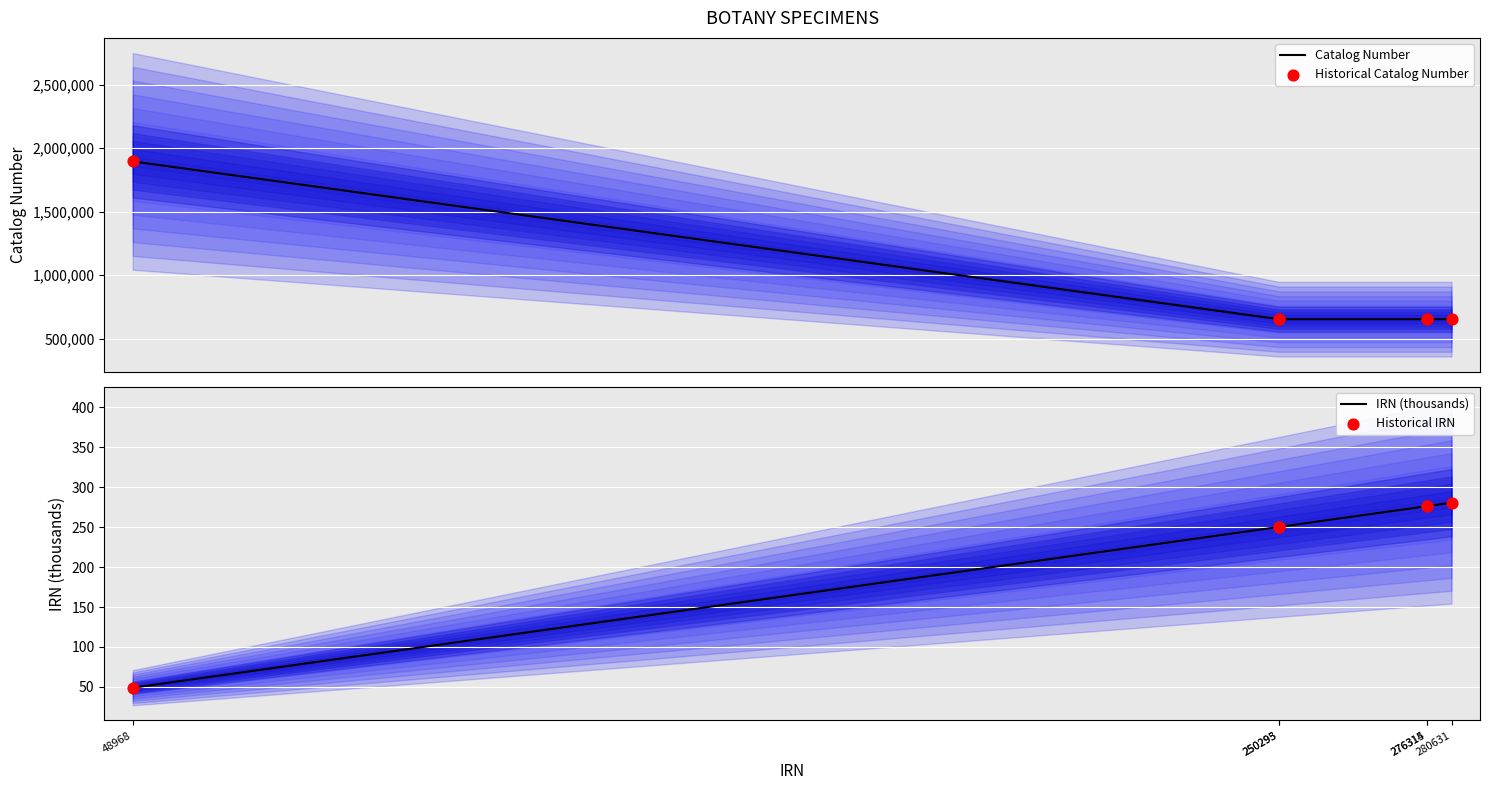

At which category is the sum across all series the highest?

48968